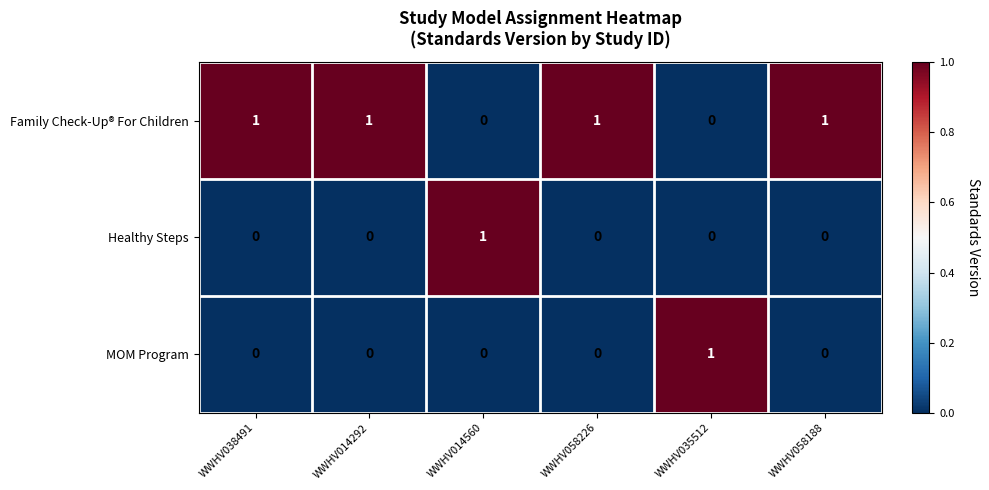

The value of Family Check-Up® For Children at WWHV058188 is 1. True or false?

True